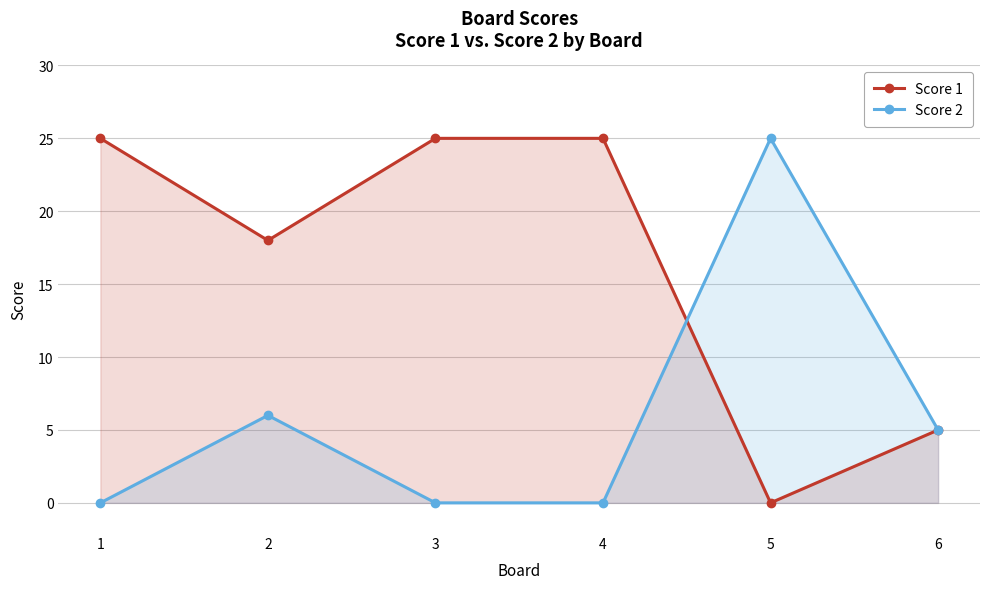

Which series has the largest total across all categories?

Score 1